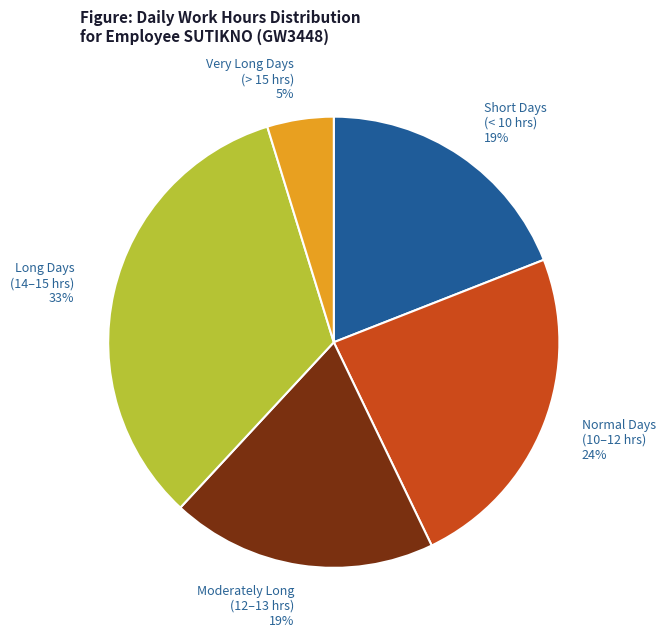

How many slices are in this pie chart?

5